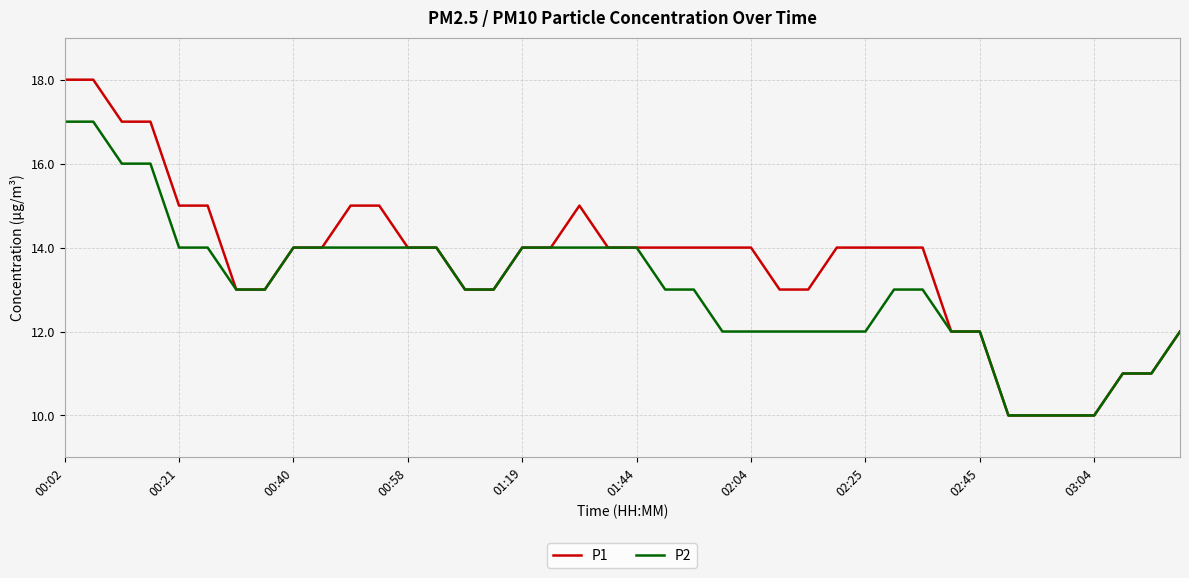

What is the minimum value for P1?

10